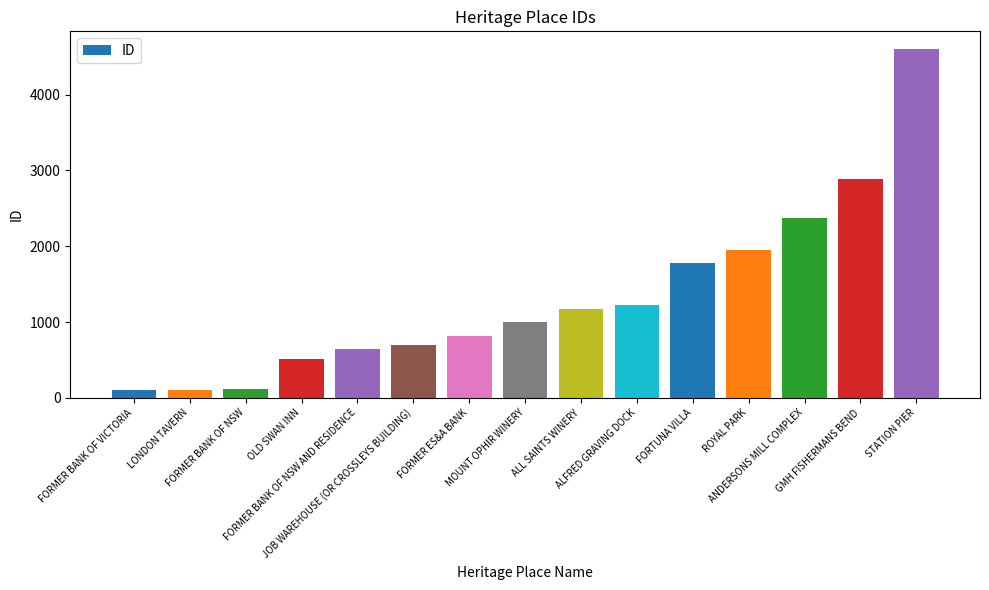

The chart shows a value of 99 at LONDON TAVERN. True or false?

True